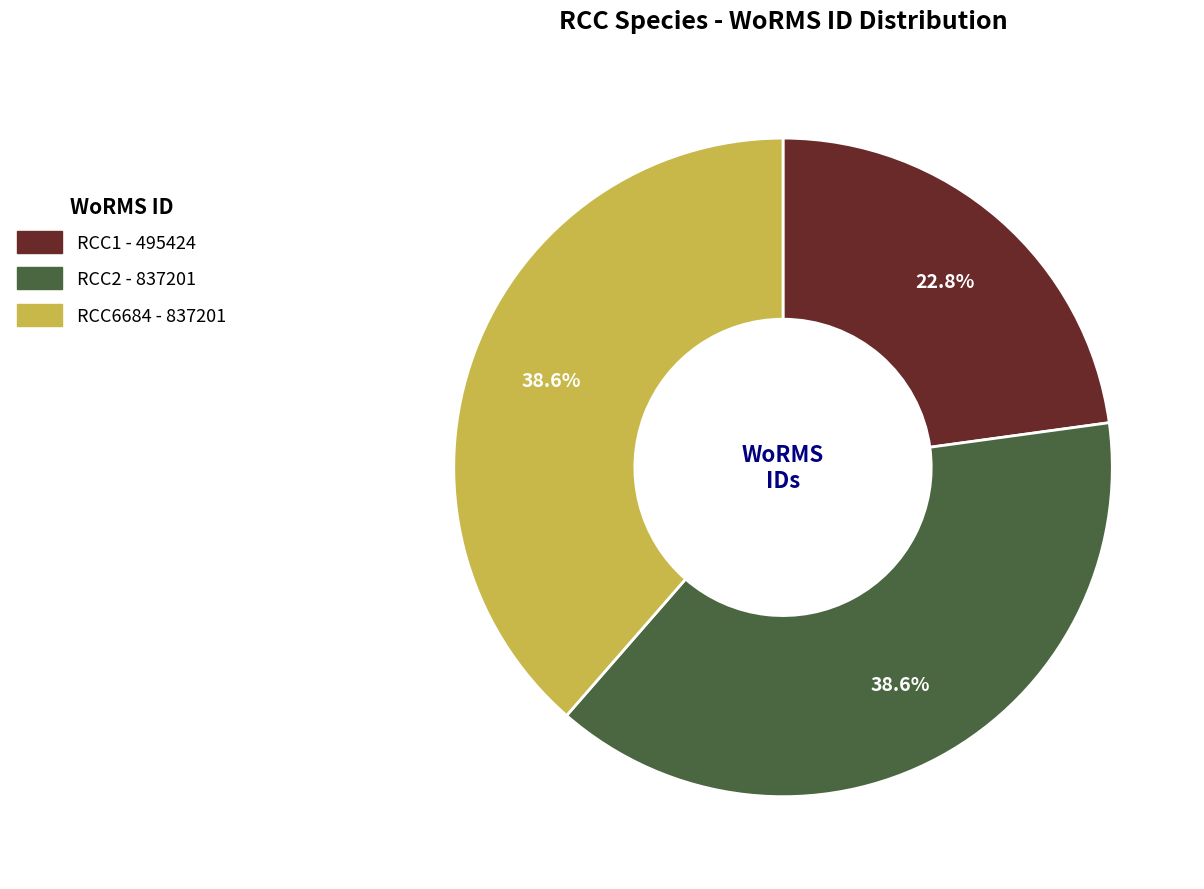

The RCC2 slice represents 24% of the pie. True or false?

False